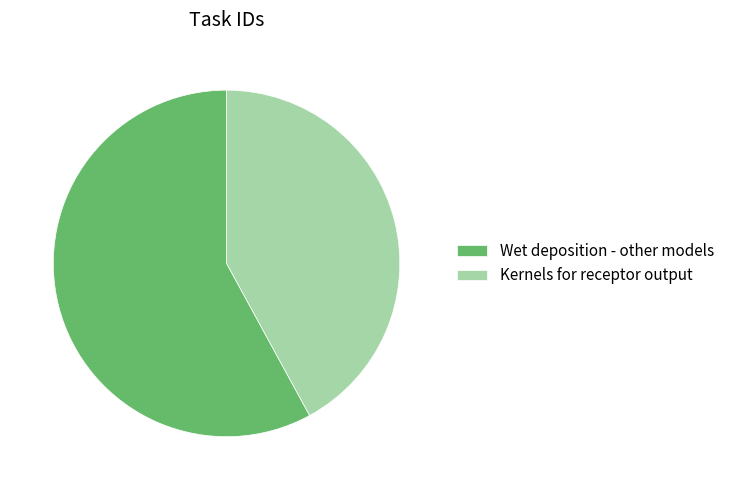

Which has a higher value, Wet deposition - other models or Kernels for receptor output?

Wet deposition - other models